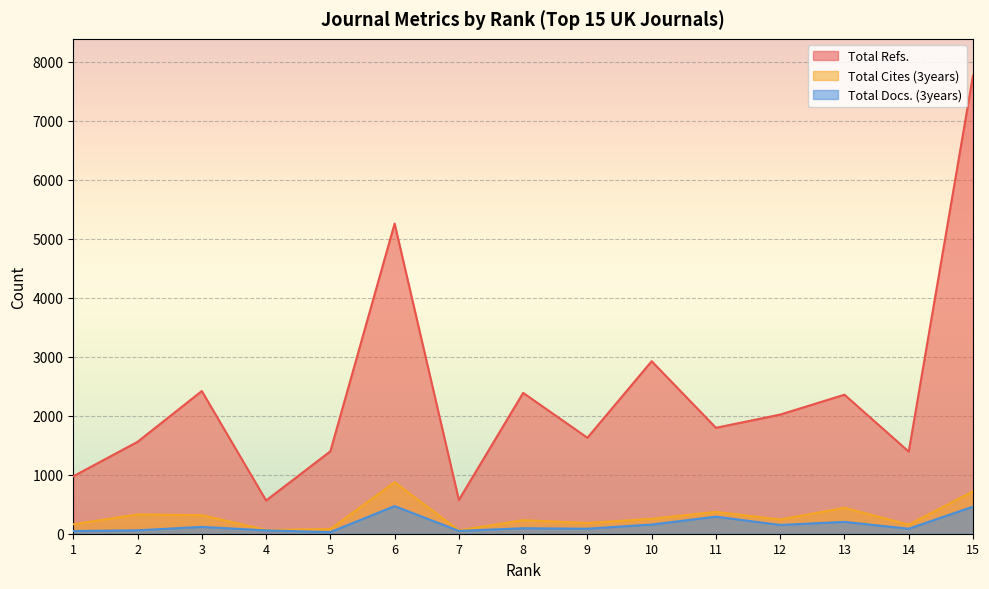

What is the sum of the Total Docs. (3years) values at 12 and 3?

265